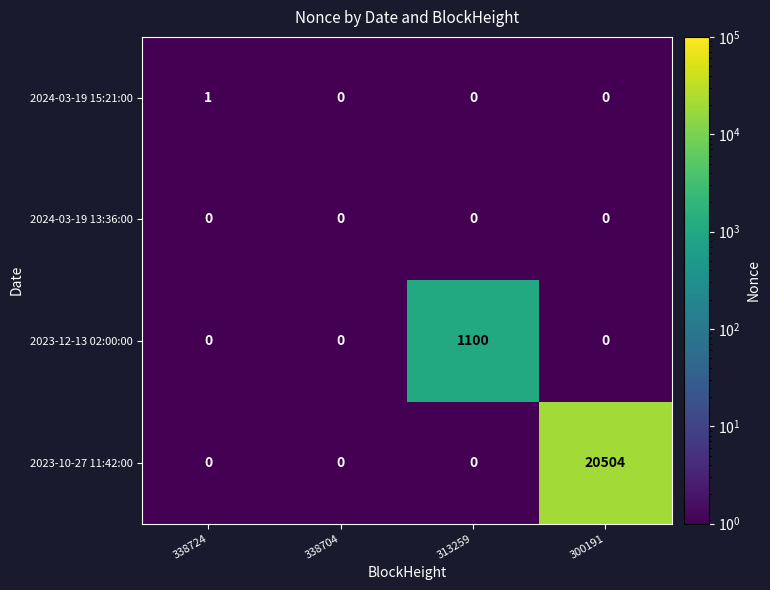

Between 338704 and 313259, which series saw the biggest shift?

2023-12-13 02:00:00